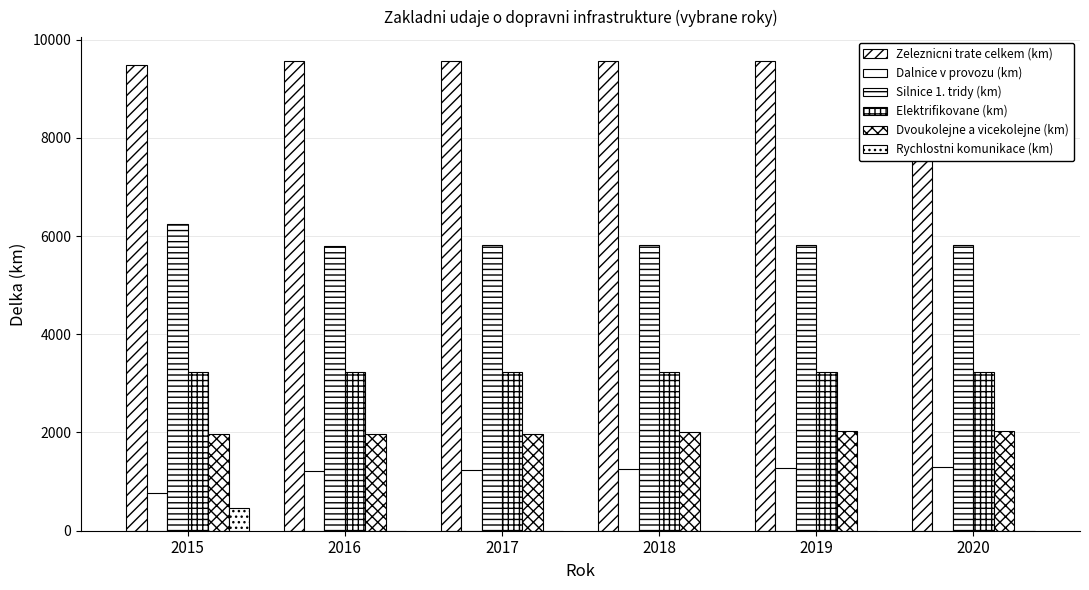

How many groups of bars are there?

6